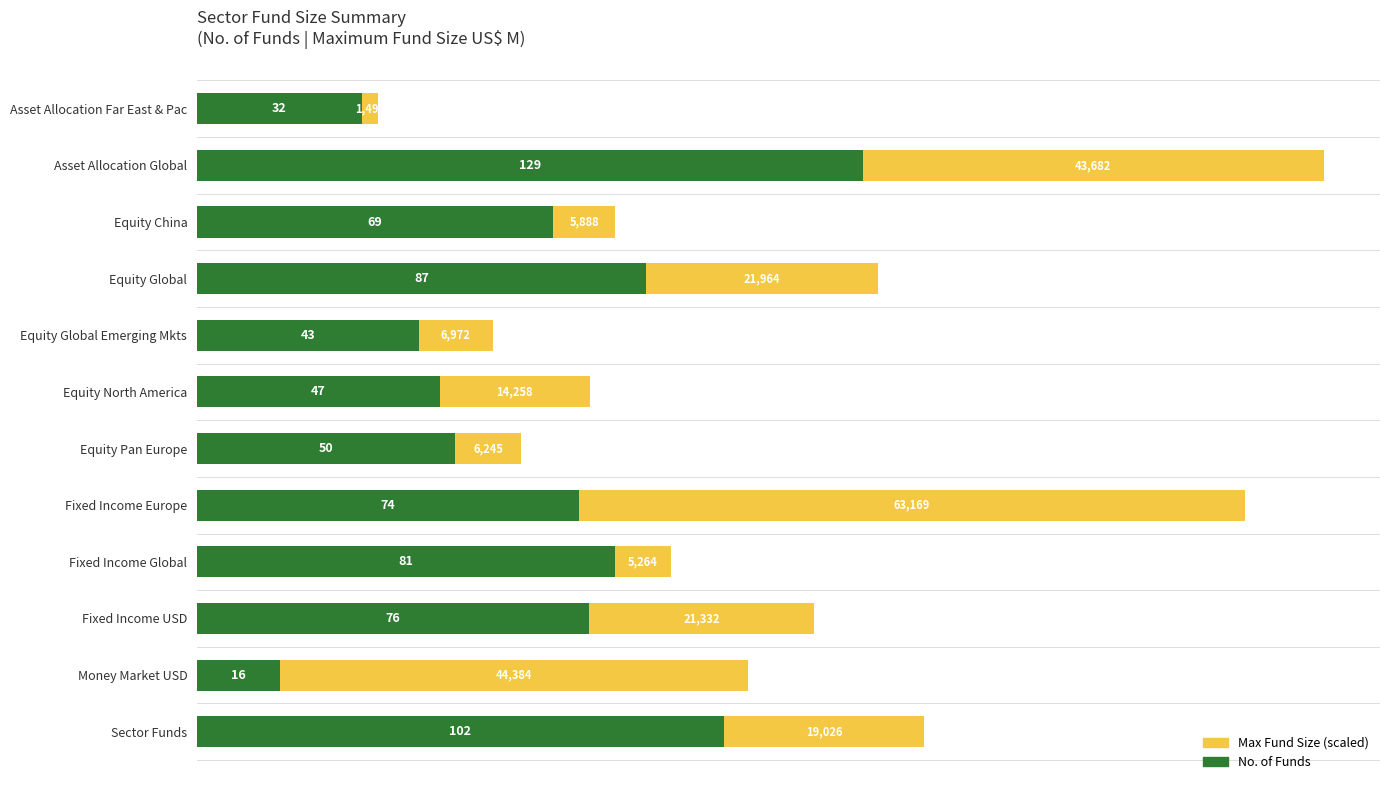

Read the No. of Funds value at Equity Global Emerging Mkts.

43.0